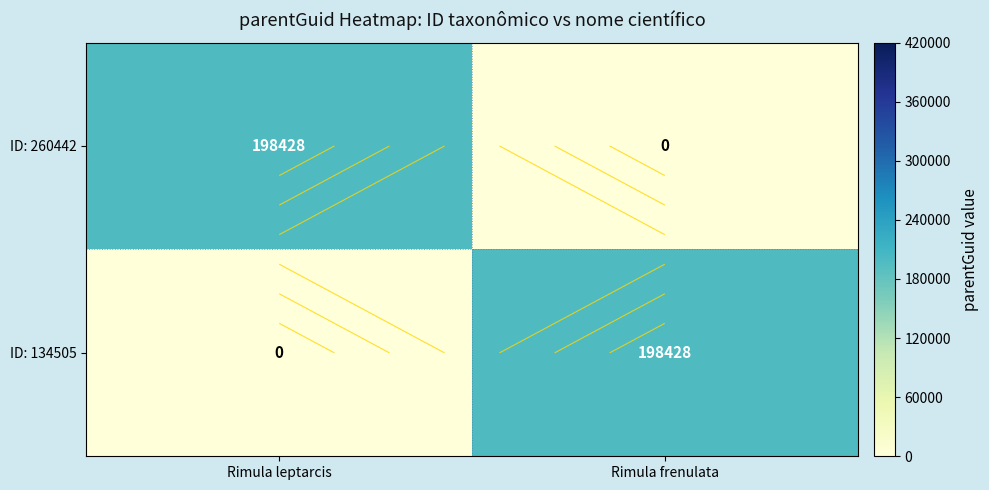

What is the sum of the ID: 260442 values at Rimula leptarcis and Rimula frenulata?

198428